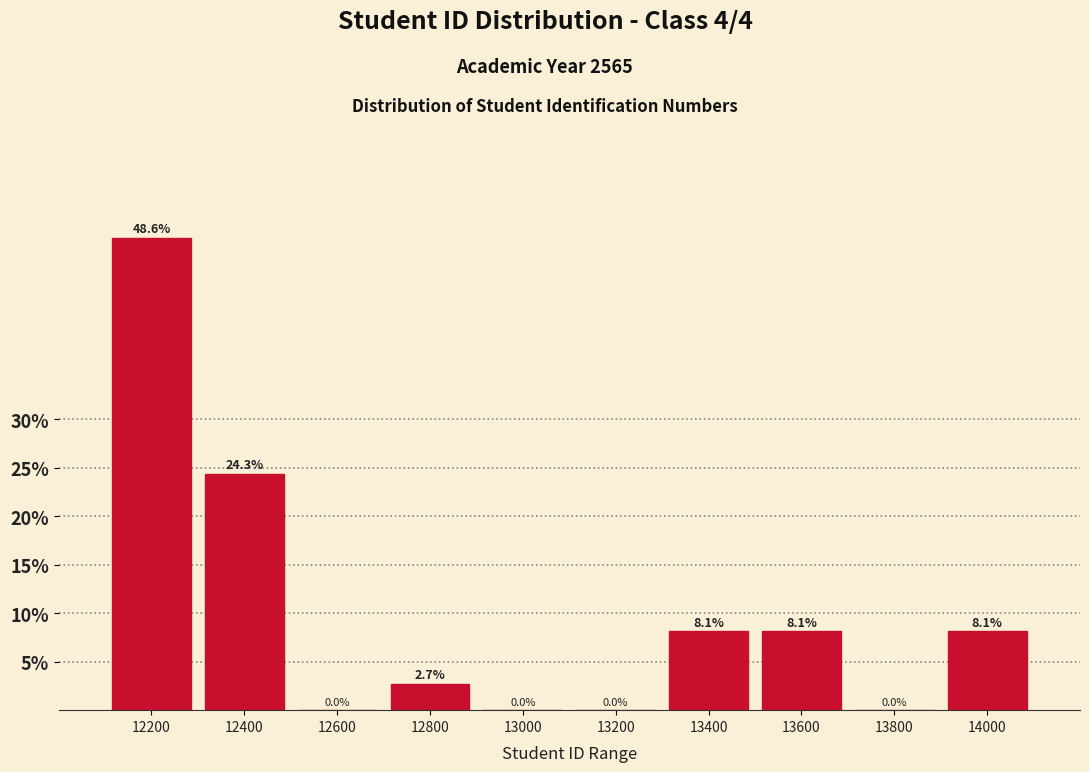

Reading left to right, transcribe all the data shown in this chart.

12200=48.6	12400=24.3	12600=0.0	12800=2.7	13000=0.0	13200=0.0	13400=8.1	13600=8.1	13800=0.0	14000=8.1